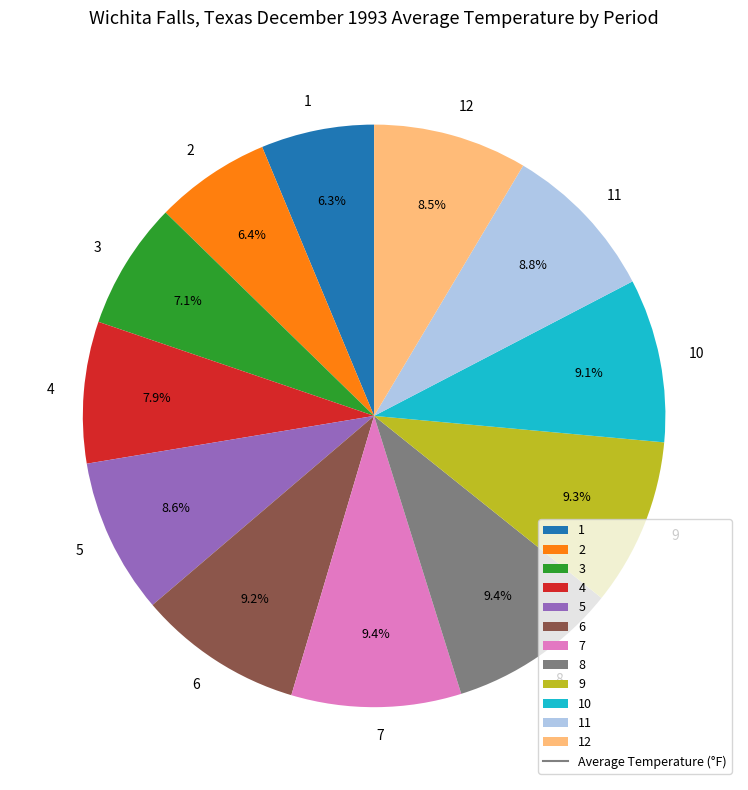

Is the sum of 6 and 1 greater than half?

No